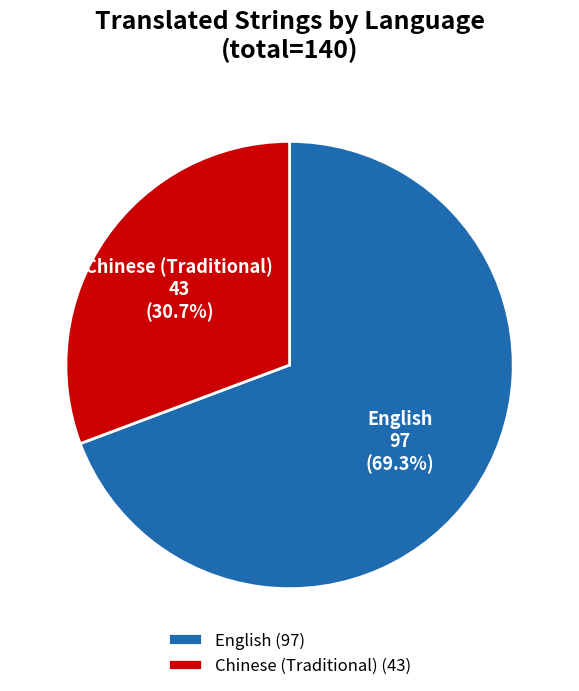

Which has a higher value, Chinese (Traditional) or English?

English